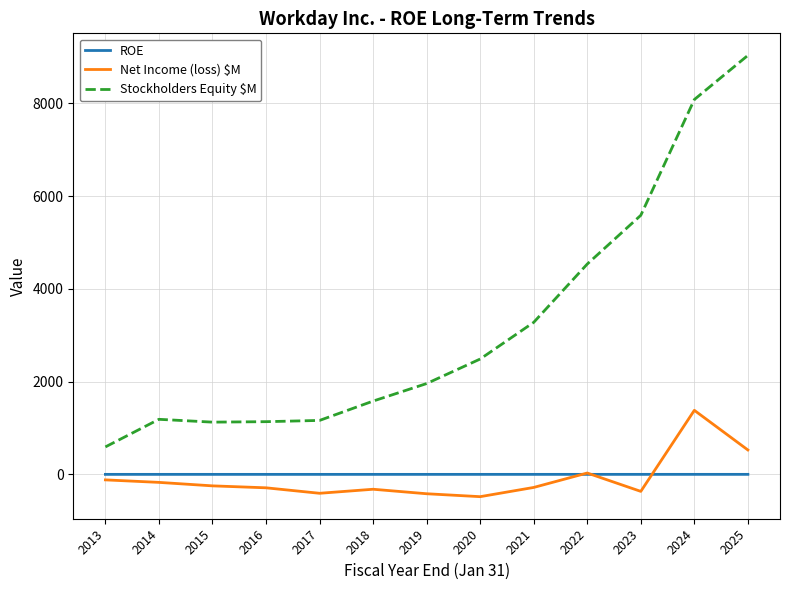

How many lines are shown in the chart?

3